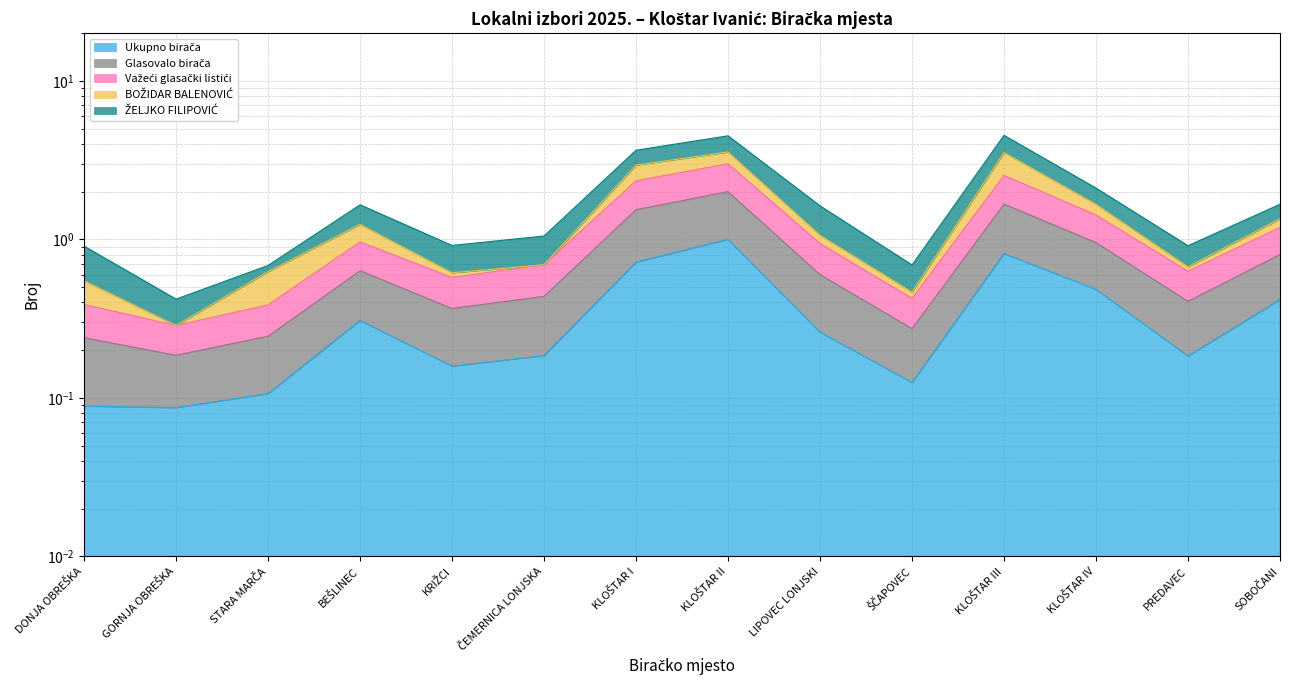

True or false: Glasovalo birača has a value of 0.6 at LIPOVEC LONJSKI.

False